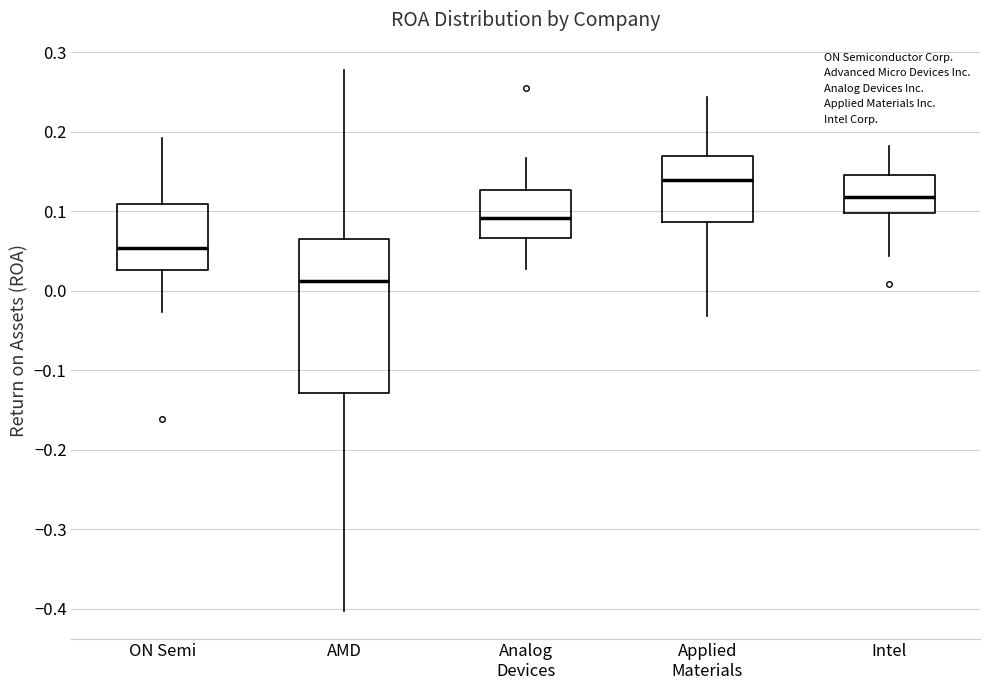

Reading left to right, read every box against the y-axis: the position of its median line, the range the box covers, and the ends of its whiskers. The values are not printed on the chart, so give them approximately, as read against the axis.

ON Semi: median 0.05, box 0.03 to 0.11, whiskers -0.03 to 0.19
AMD: median 0.01, box -0.13 to 0.07, whiskers -0.40 to 0.28
Analog Devices: median 0.09, box 0.07 to 0.13, whiskers 0.03 to 0.17
Applied Materials: median 0.14, box 0.09 to 0.17, whiskers -0.03 to 0.24
Intel: median 0.12, box 0.10 to 0.15, whiskers 0.04 to 0.18